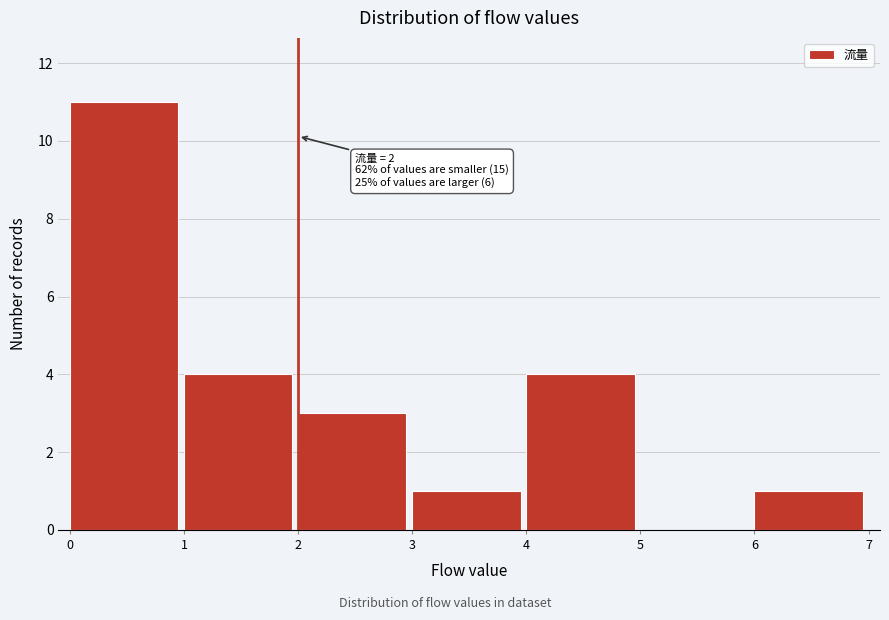

Which range on the x-axis has the tallest bar?

0 to 1